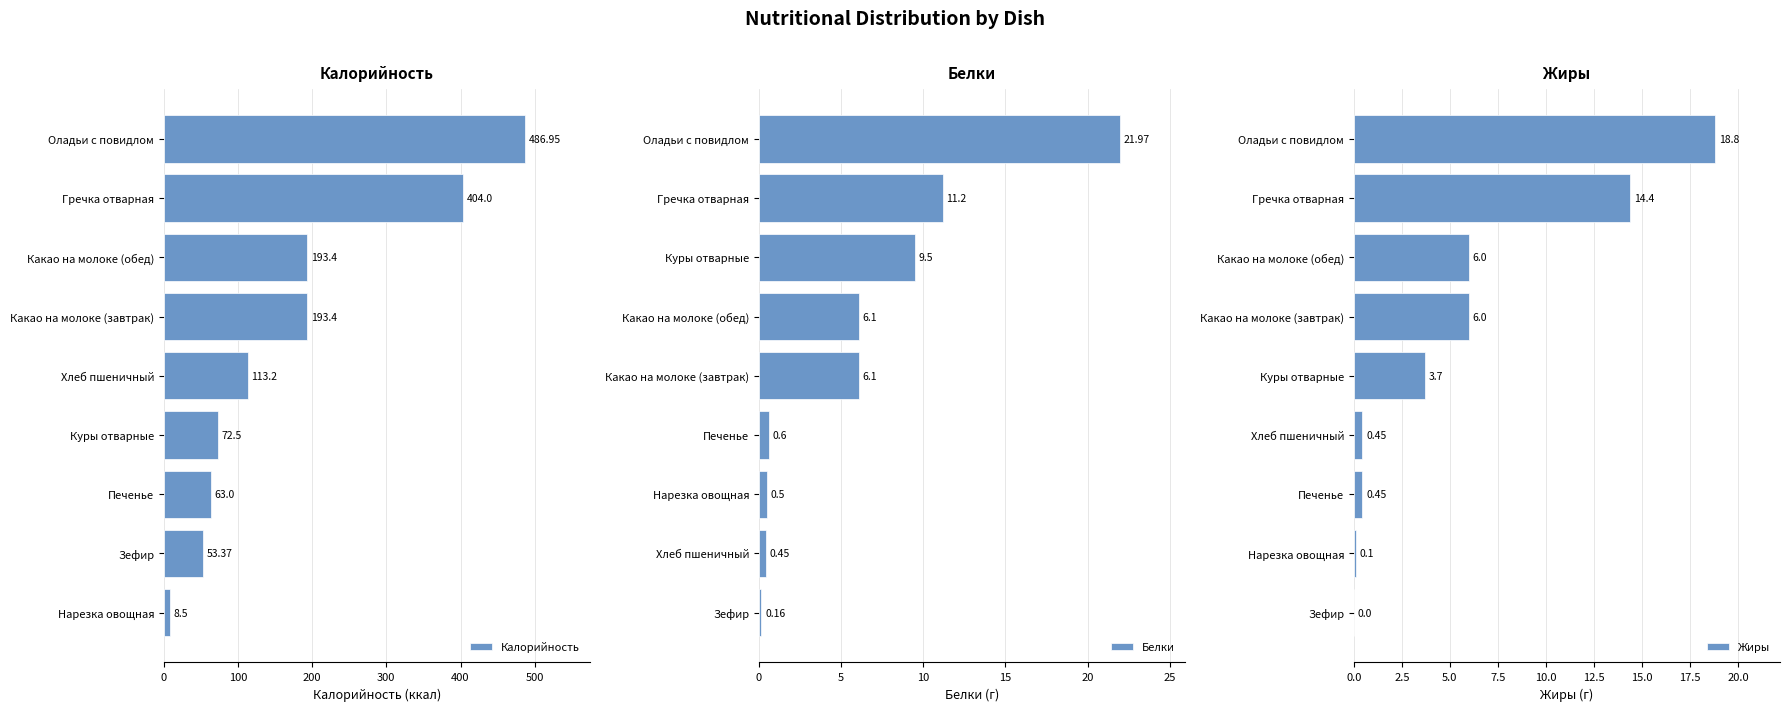

Which category has the highest value in the Калорийность series?

Оладьи с повидлом